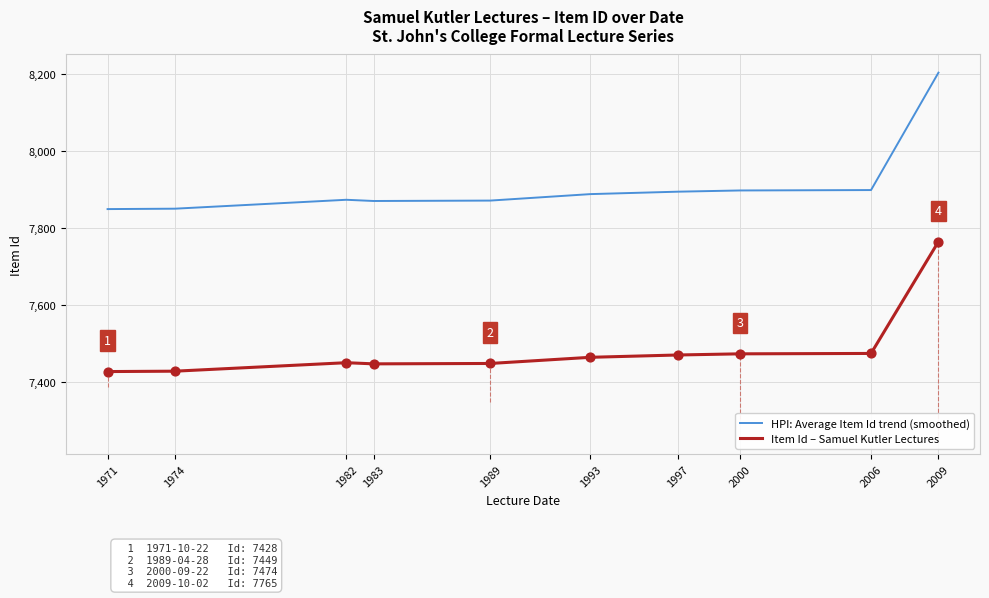

At how many categories does at least one series exceed 7922?

1